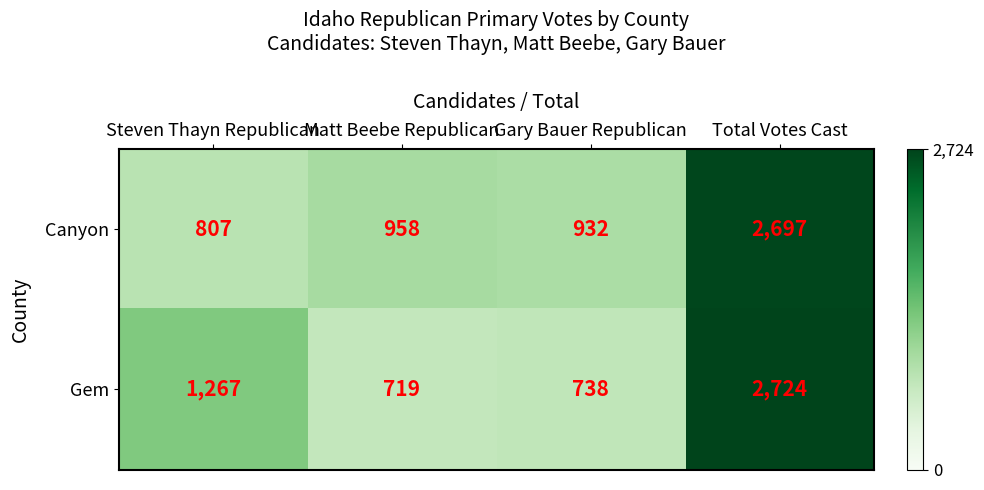

What is the average value of the Gem series?

1362